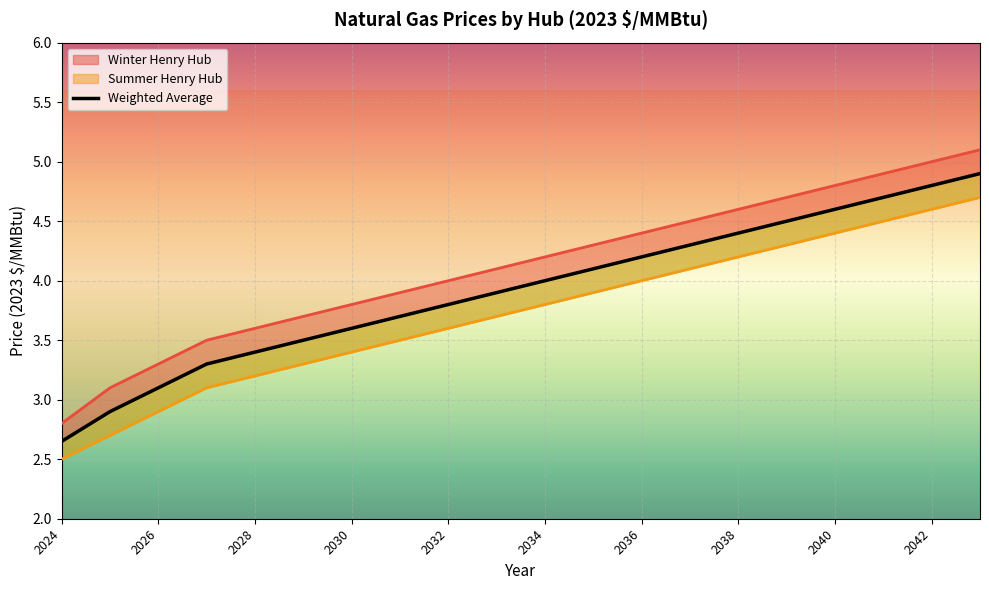

What is the difference between the second highest and minimum values?

2.1